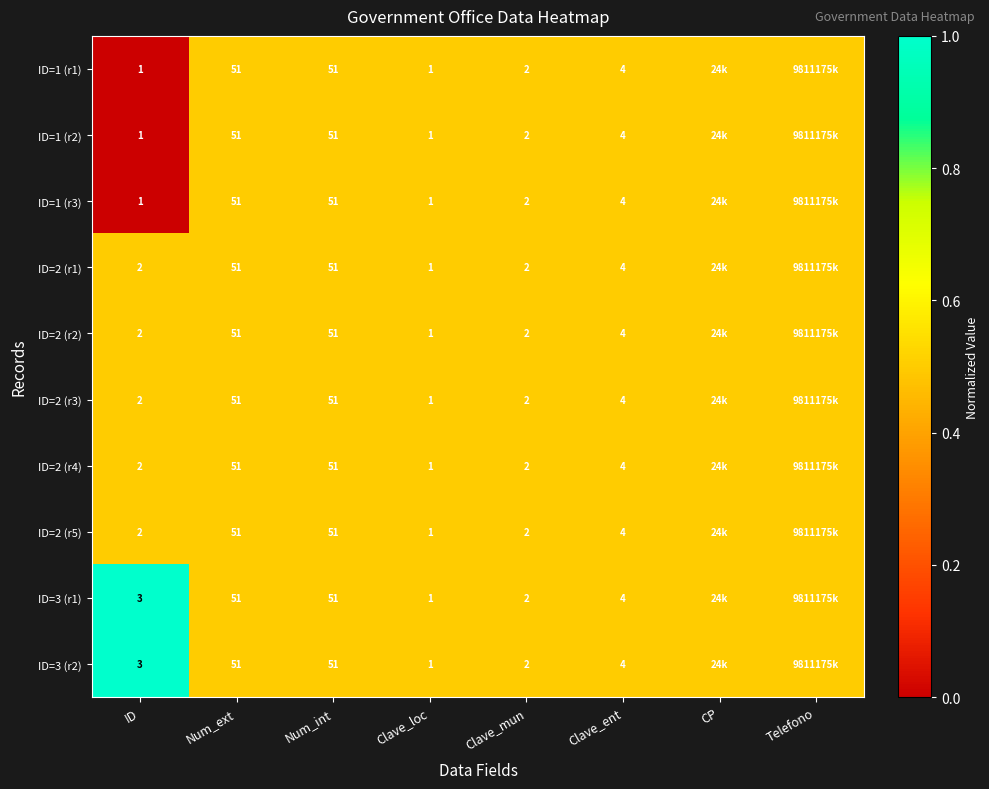

The value of ID=2 (r2) at Num_ext is 51.0. True or false?

True